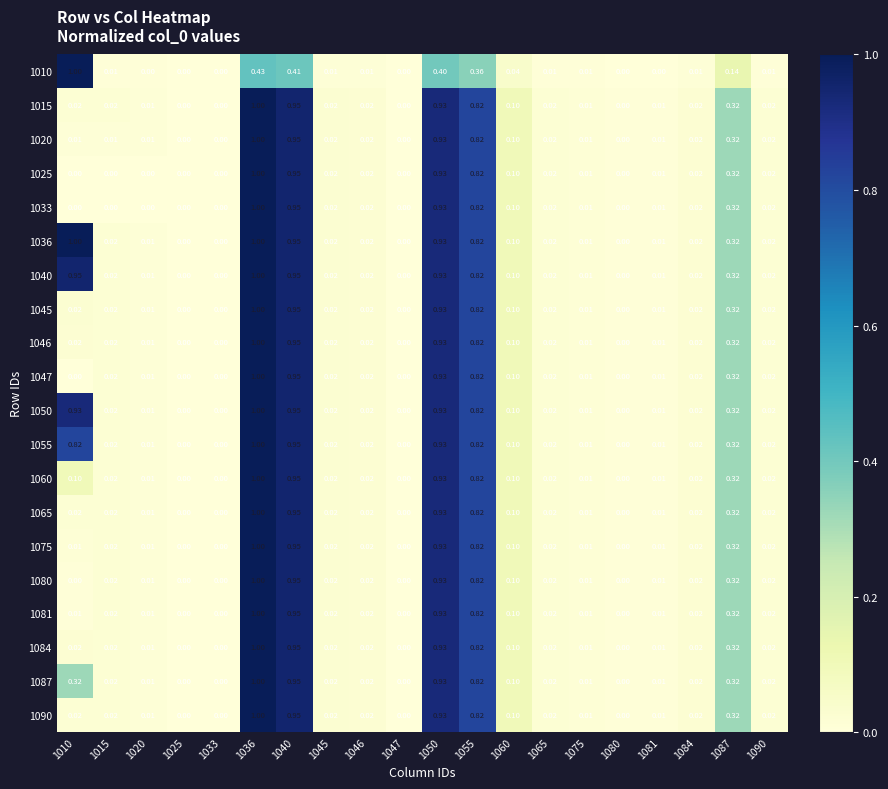

How many values in 1010 are above zero?

14